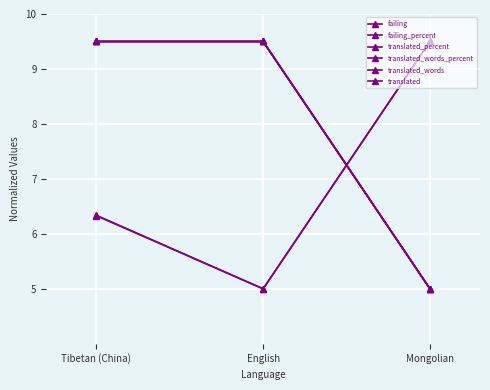

At which label does translated_words_percent first exceed 9?

Tibetan (China)